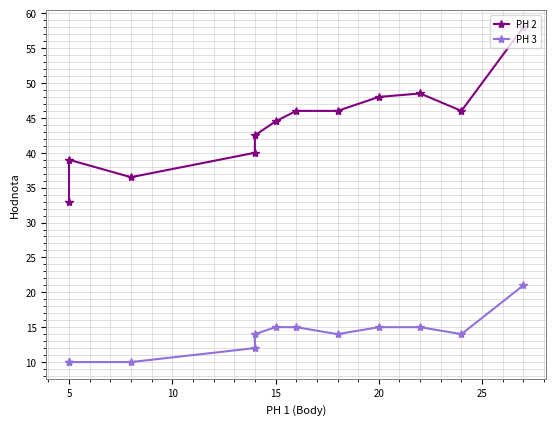

Is it true that PH 3 equals 3.5 at 9?

False